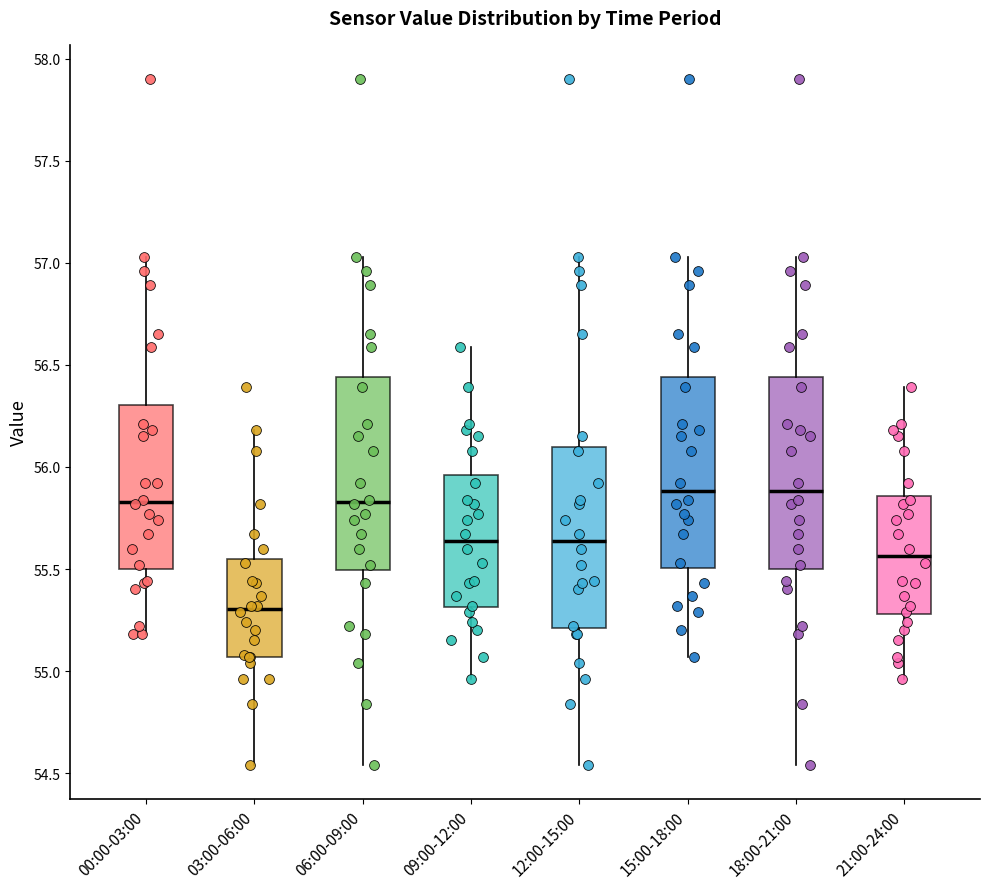

Reading left to right, read every box against the y-axis: the position of its median line, the range the box covers, and the ends of its whiskers. The values are not printed on the chart, so give them approximately, as read against the axis.

00:00-03:00: median 55.85, box 55.50 to 56.30, whiskers 55.20 to 57.05
03:00-06:00: median 55.30, box 55.05 to 55.55, whiskers 54.55 to 56.20
06:00-09:00: median 55.85, box 55.50 to 56.45, whiskers 54.55 to 57.05
09:00-12:00: median 55.65, box 55.30 to 55.95, whiskers 54.95 to 56.60
12:00-15:00: median 55.65, box 55.20 to 56.10, whiskers 54.55 to 57.05
15:00-18:00: median 55.90, box 55.50 to 56.45, whiskers 55.05 to 57.05
18:00-21:00: median 55.90, box 55.50 to 56.45, whiskers 54.55 to 57.05
21:00-24:00: median 55.55, box 55.30 to 55.85, whiskers 54.95 to 56.40